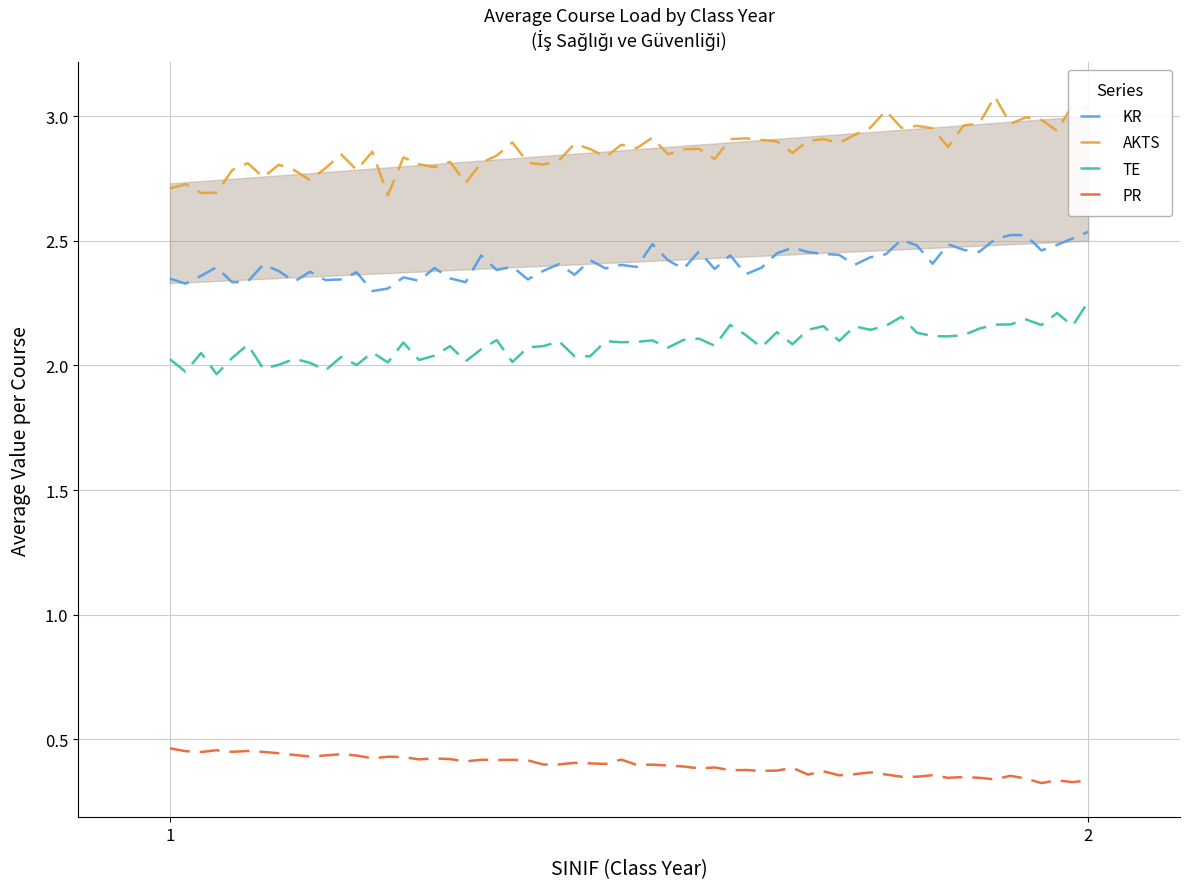

Reading left to right, list all the values displayed in this chart.

KR: 2.3	2.5
AKTS: 2.7	3.0
TE: 2.0	2.2
PR: 0.5	0.3